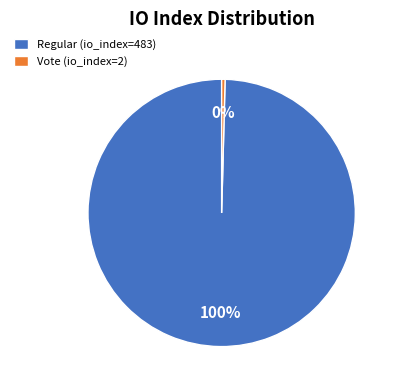

What is the largest slice in the pie chart?

Regular (io_index=483)